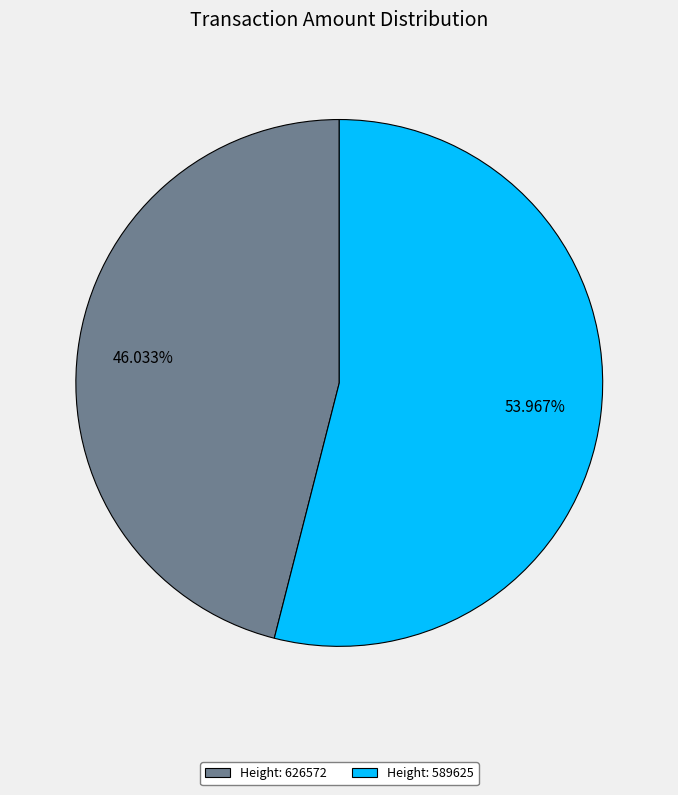

Is there a majority slice in this chart?

Yes